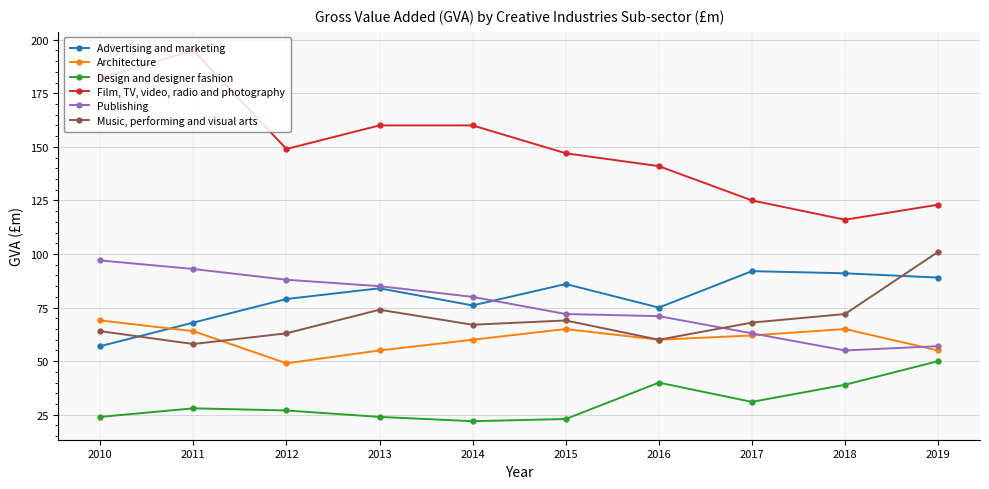

True or false: Architecture and Film, TV, video, radio and photography cross at least once.

False